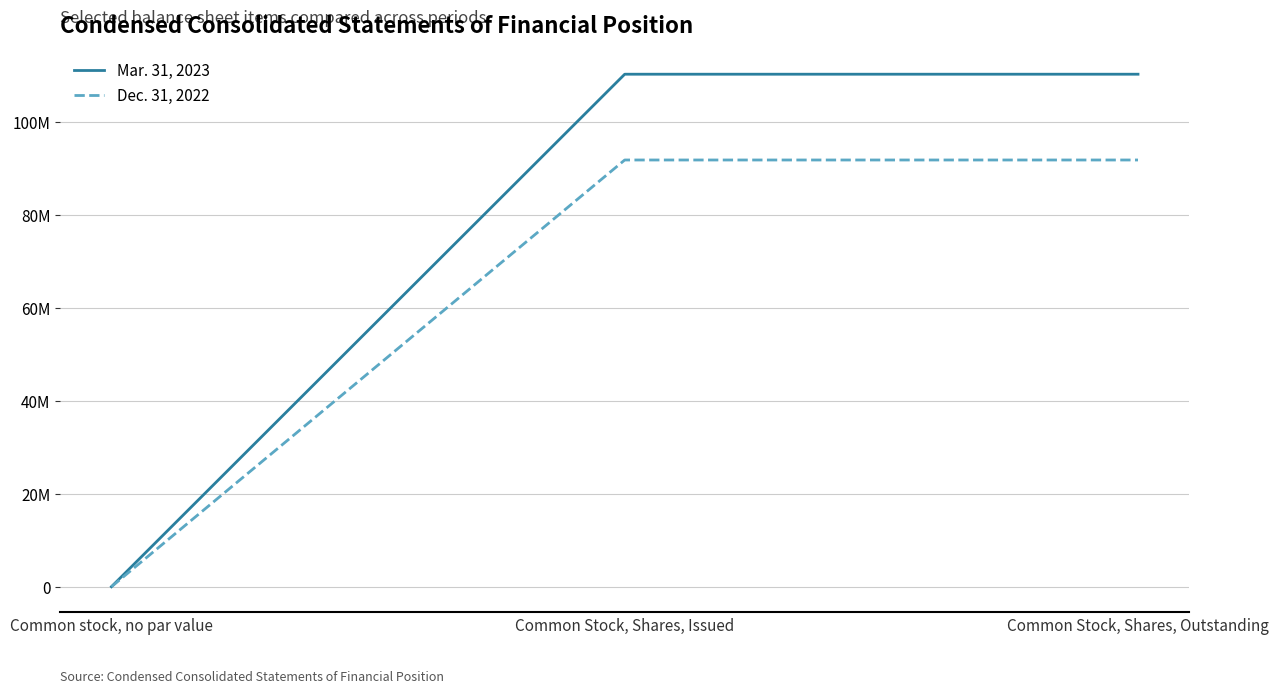

Does the chart have visible grid lines?

Yes